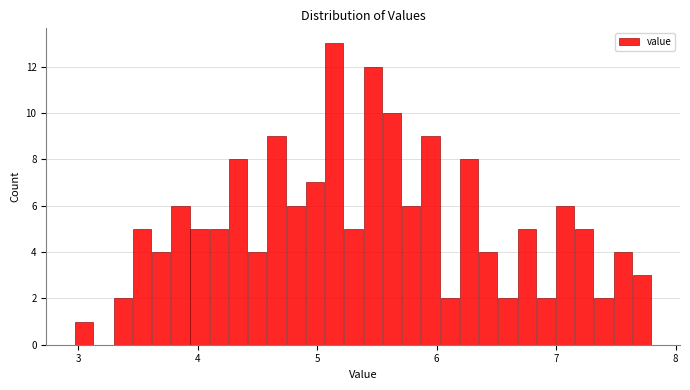

Read against the x-axis, roughly where is the centre of the tallest bar?

5.1